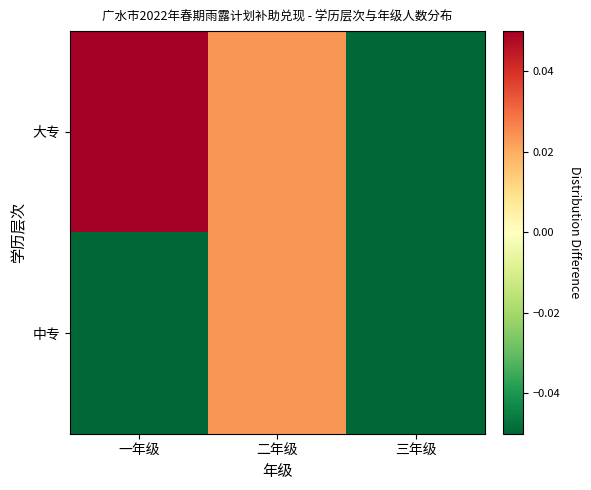

How many series are shown in this chart?

2